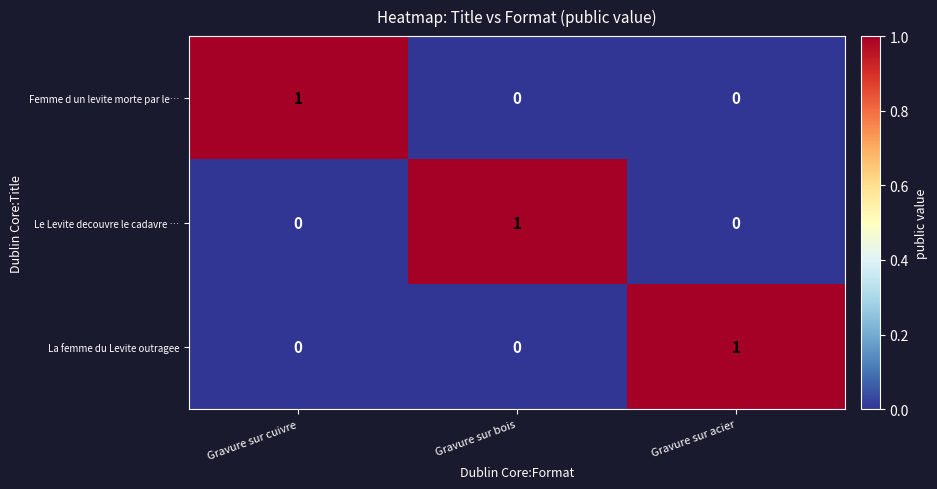

Is the value of Le Levite decouvre le cadavre … at Gravure sur cuivre greater than the value of La femme du Levite outragee at Gravure sur acier?

No